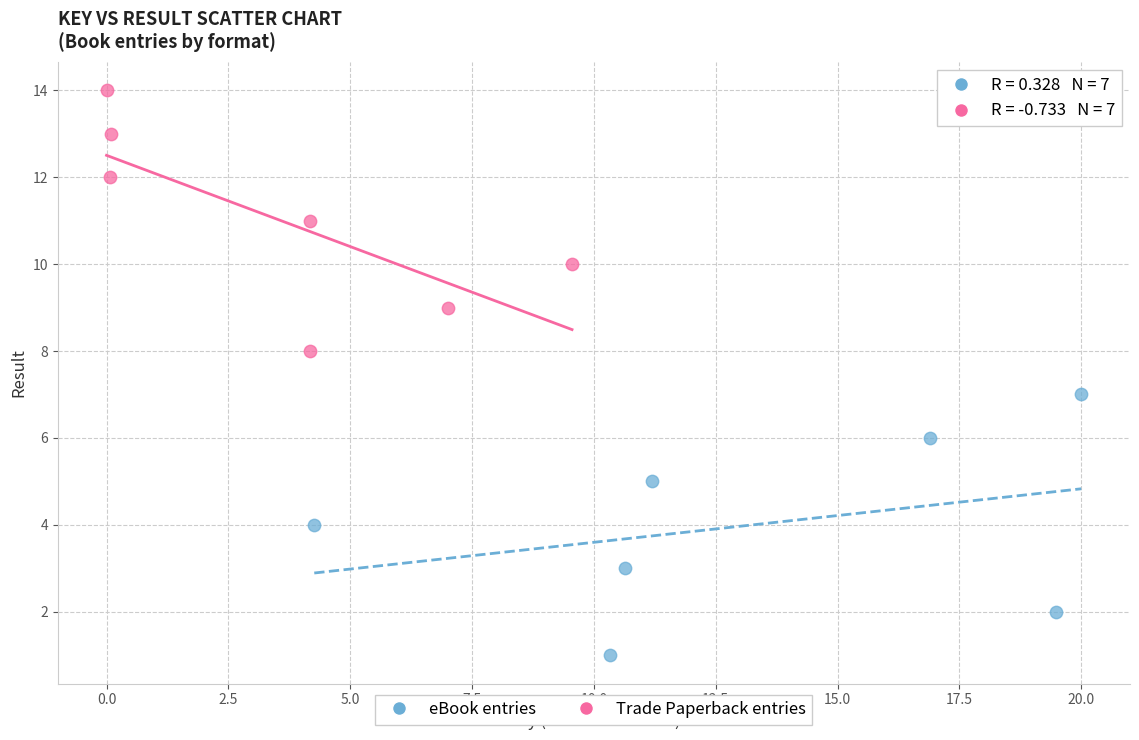

Which series contains the highest Y value?

Trade Paperback entries